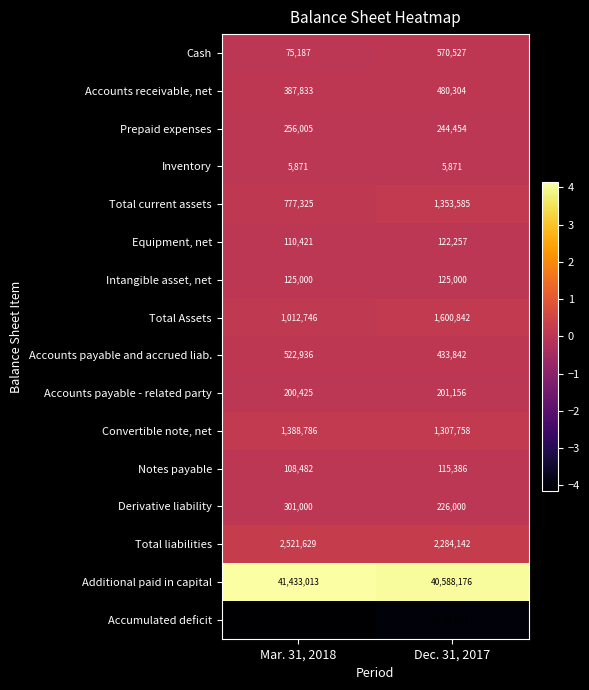

List the series in order of their peak value, highest first.

Additional paid in capital, Total liabilities, Total Assets, Convertible note, net, Total current assets, Cash, Accounts payable and accrued liab., Accounts receivable, net, Derivative liability, Prepaid expenses, Accounts payable - related party, Intangible asset, net, Equipment, net, Notes payable, Inventory, Accumulated deficit